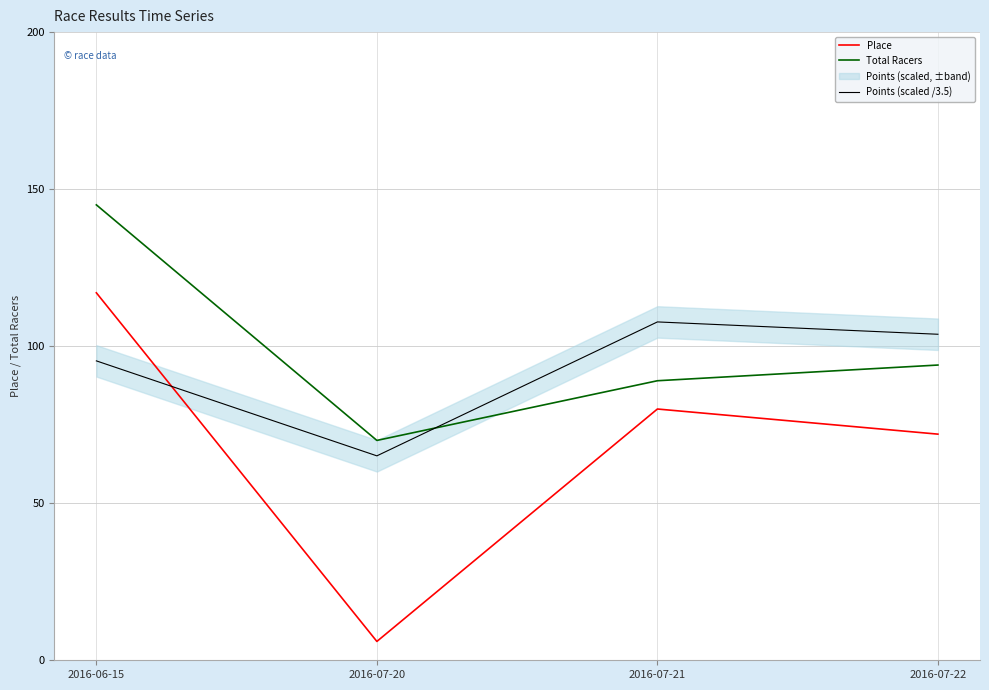

What is the difference between the second highest and second lowest values in the Points (scaled /3.5) series?

8.5